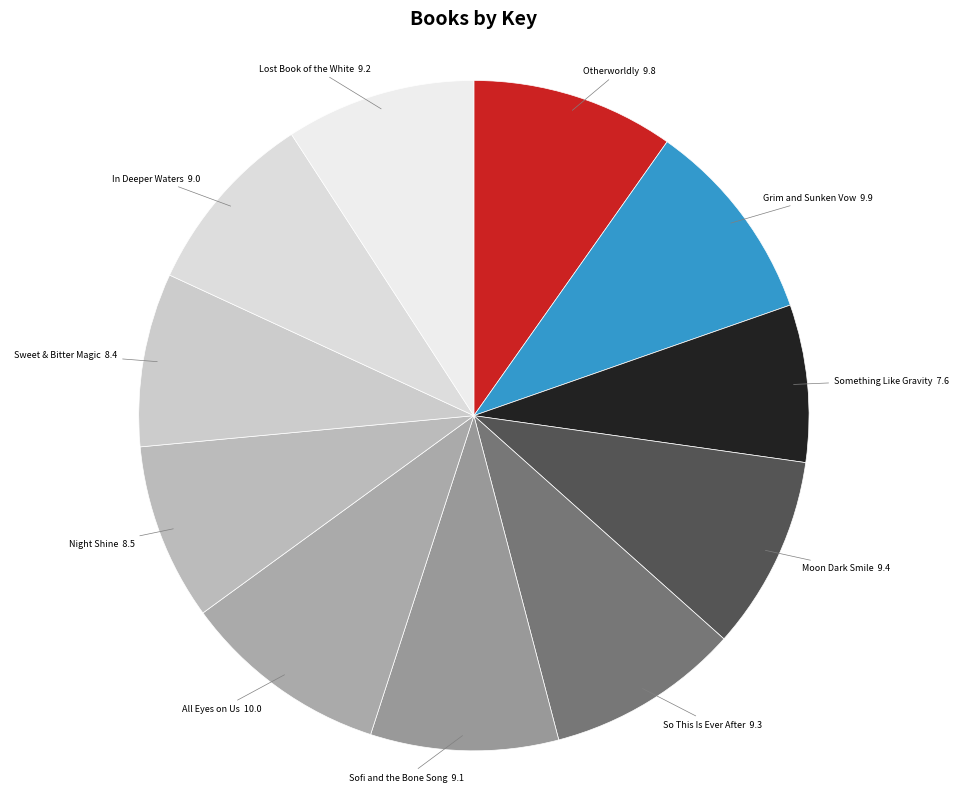

Do All Eyes on Us and So This Is Ever After together represent more than half of the pie?

No